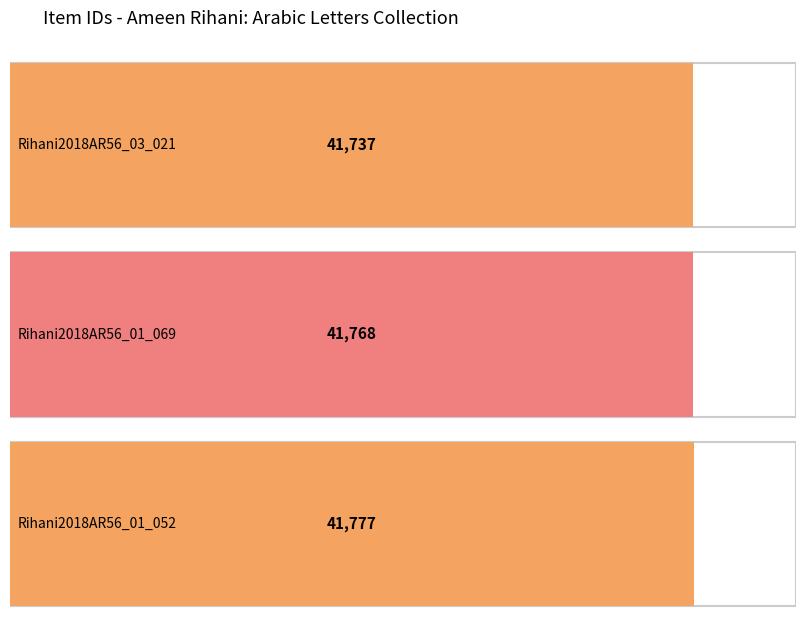

What is the value of the 2nd bar from the left?

41768